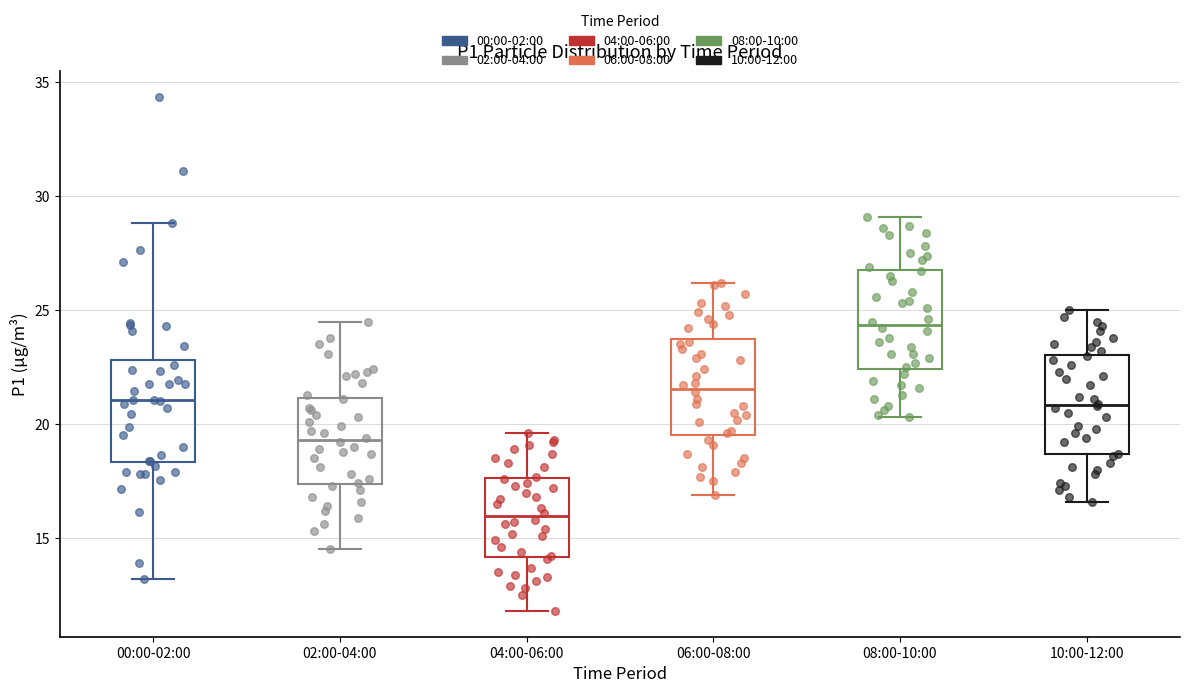

Reading left to right, transcribe this box plot: for each box, give where its median line is, the range the box spans, and where its two whiskers end, as read against the y-axis. The values are not printed on the chart, so give them approximately, as read against the axis.

00:00-02:00: median 21.0, box 18.5 to 23.0, whiskers 13.0 to 29.0
02:00-04:00: median 19.5, box 17.5 to 21.0, whiskers 14.5 to 24.5
04:00-06:00: median 16.0, box 14.0 to 17.5, whiskers 12.0 to 19.5
06:00-08:00: median 21.5, box 19.5 to 24.0, whiskers 17.0 to 26.0
08:00-10:00: median 24.5, box 22.5 to 27.0, whiskers 20.5 to 29.0
10:00-12:00: median 21.0, box 18.5 to 23.0, whiskers 16.5 to 25.0